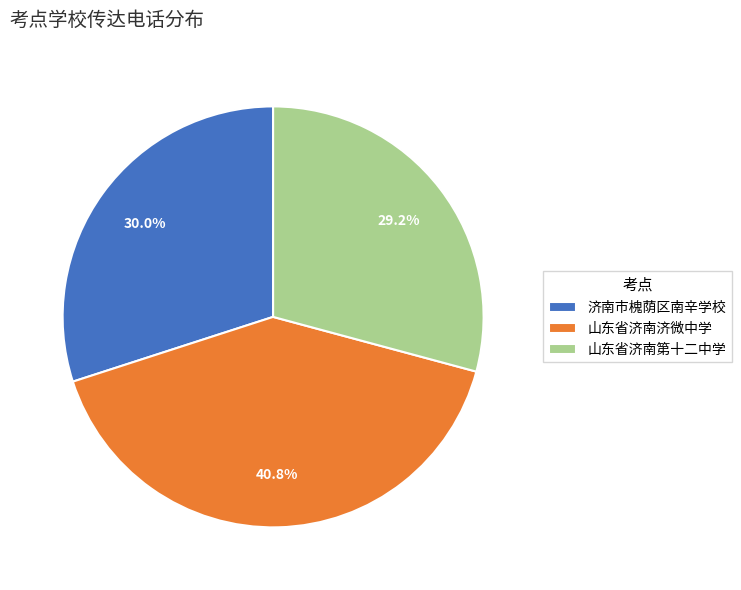

To the nearest percent, what is the difference between the largest and smallest slice percentages?

12%